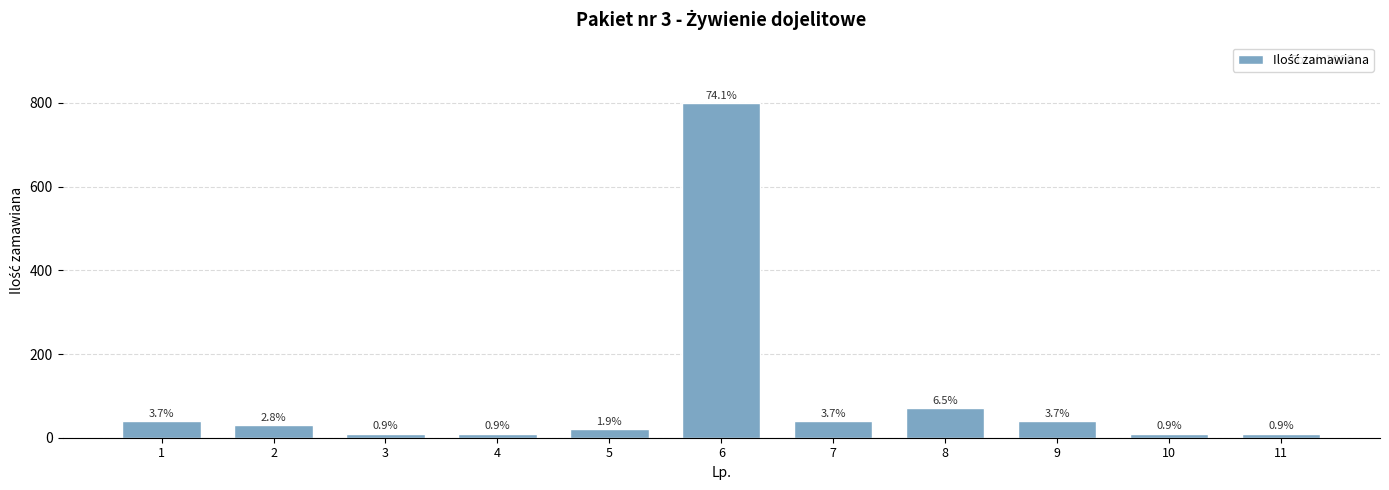

Is it true that the value at 9 is 60?

False